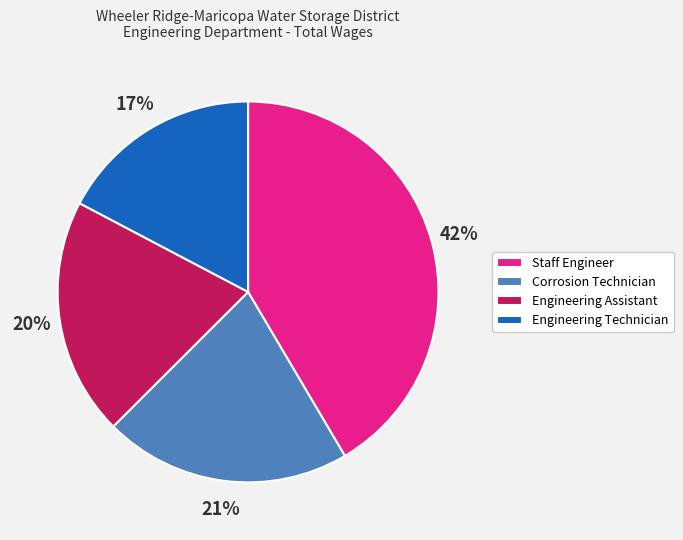

Approximately how many times larger is the value at Engineering Technician compared to Staff Engineer?

0.4